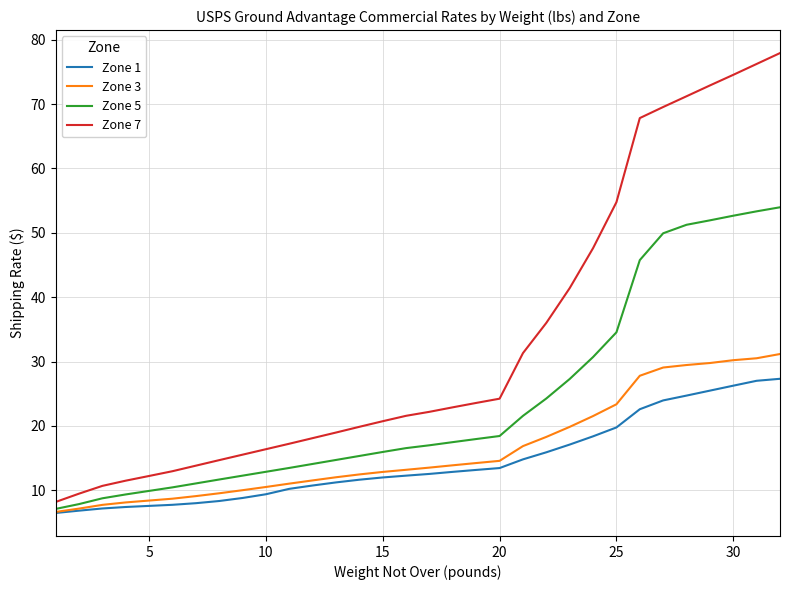

List the series in order of their peak value, lowest first.

Zone 1, Zone 3, Zone 5, Zone 7